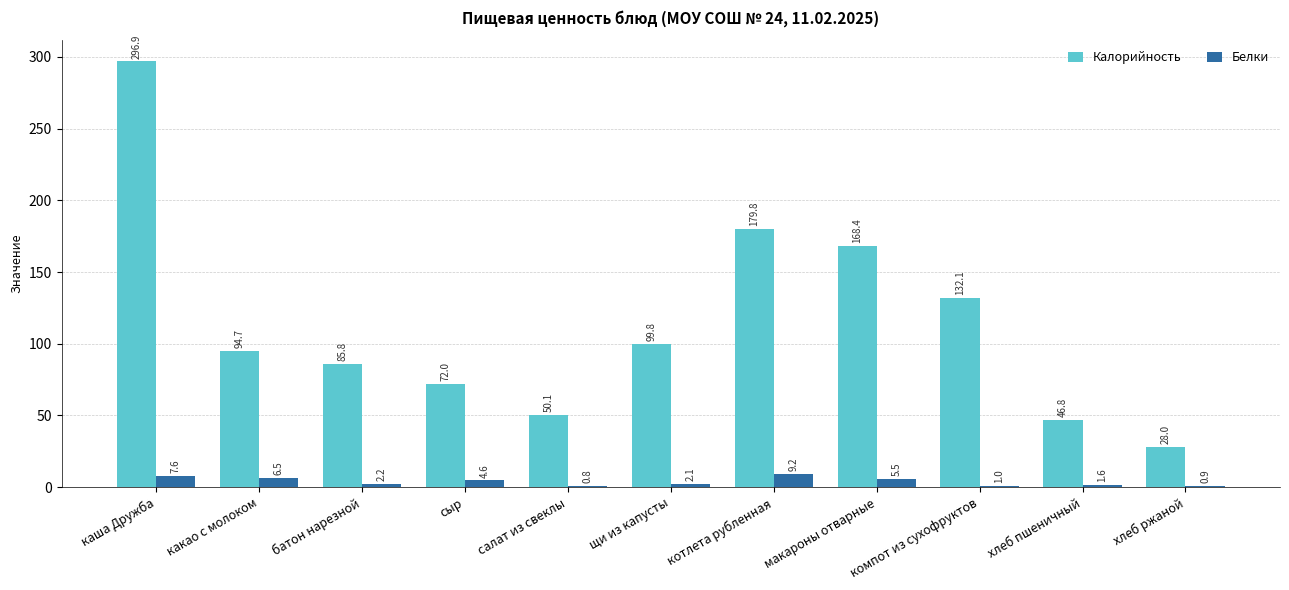

True or false: Белки has a value of 0.8 at салат из свеклы.

True